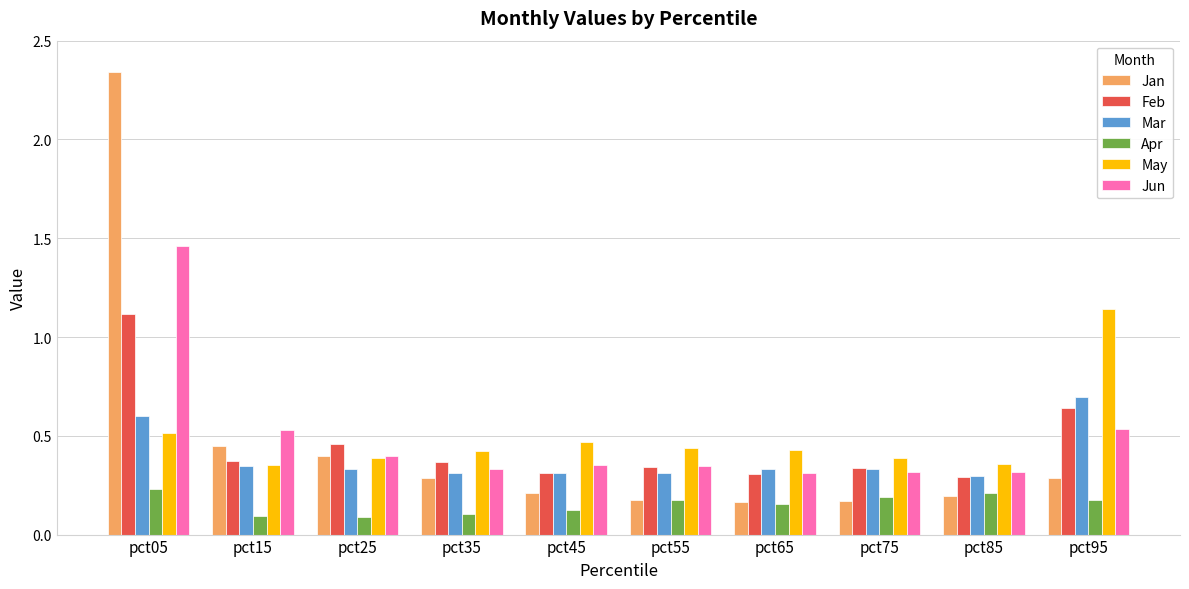

The value of Jun at pct65 is 0.3. True or false?

True